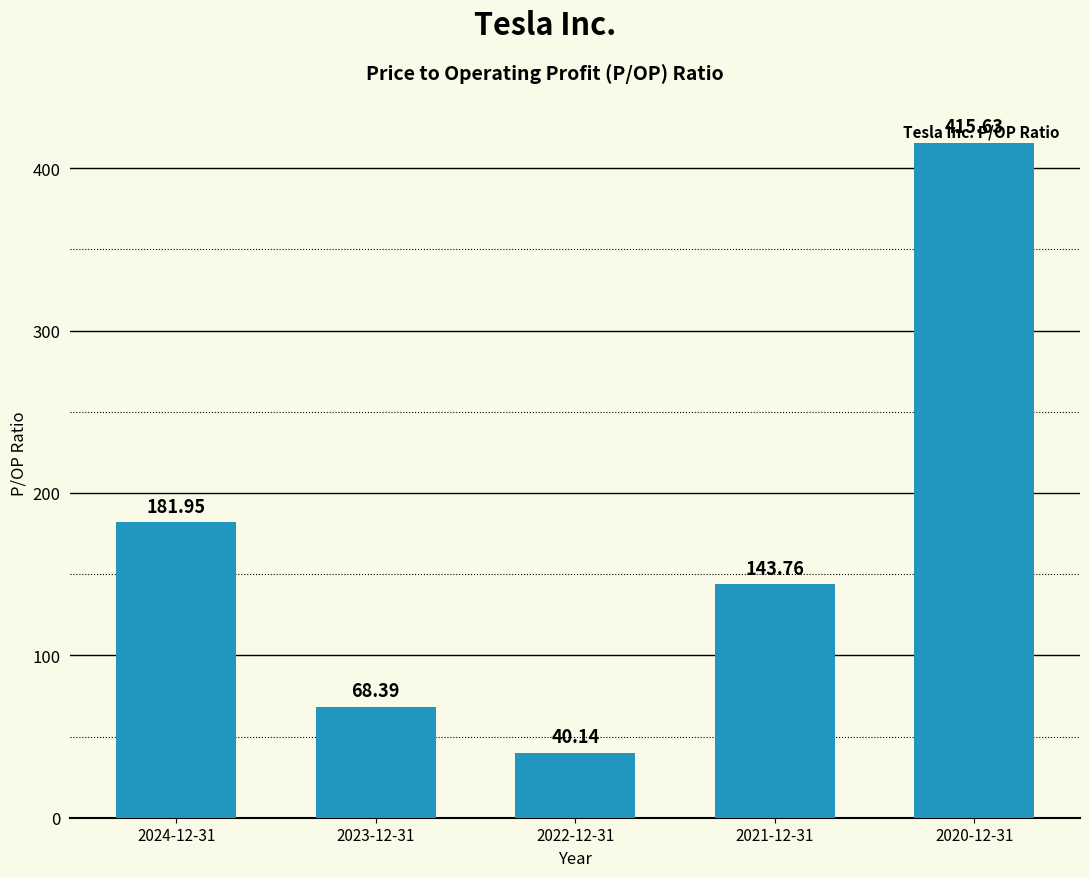

Which label corresponds to the largest value in the chart?

2020-12-31